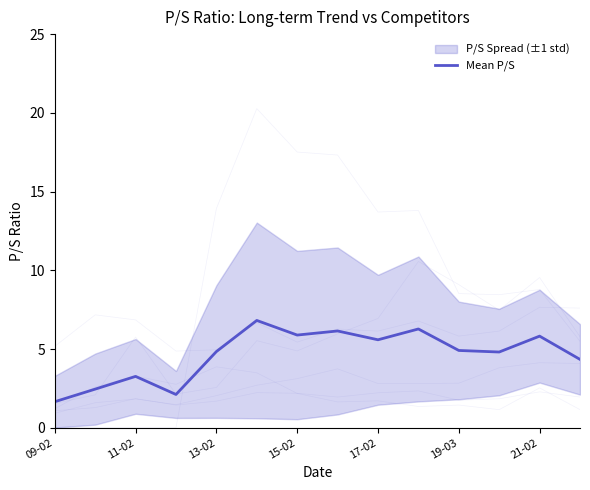

How many values exceed 4?

10